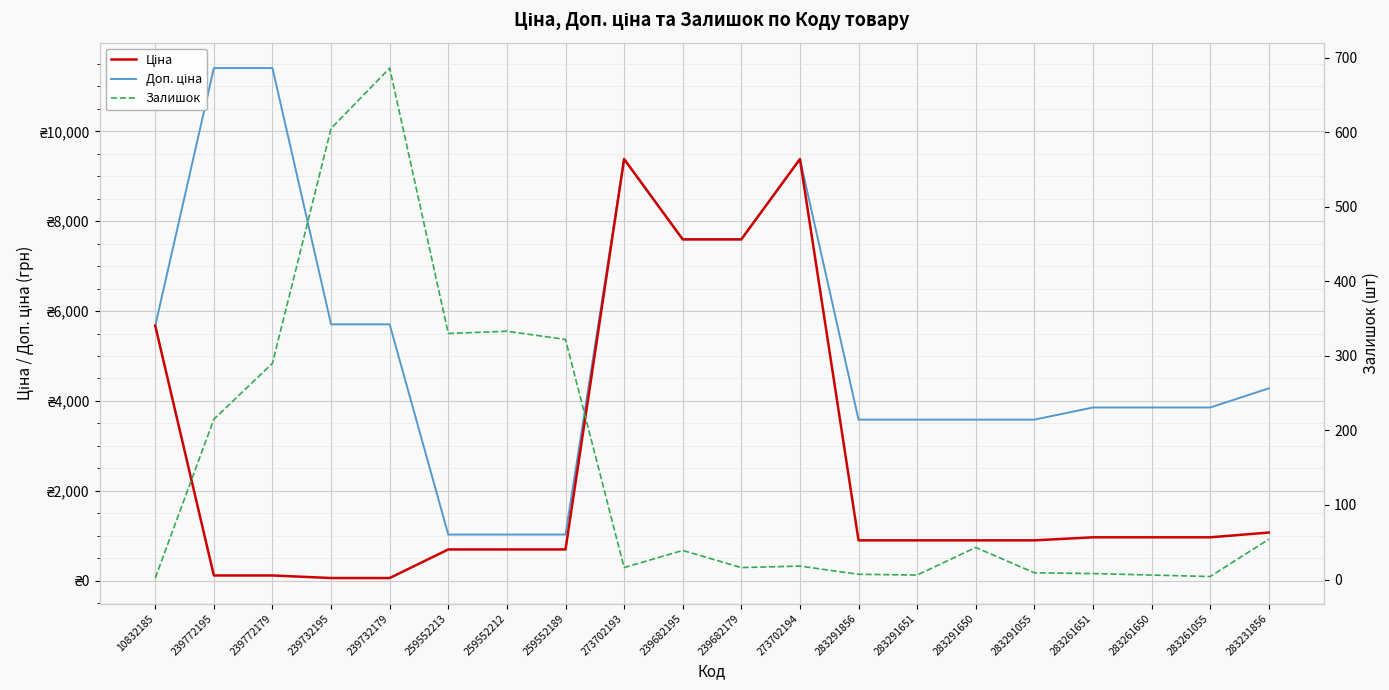

Which category has the lowest value in the Залишок series?

10832185